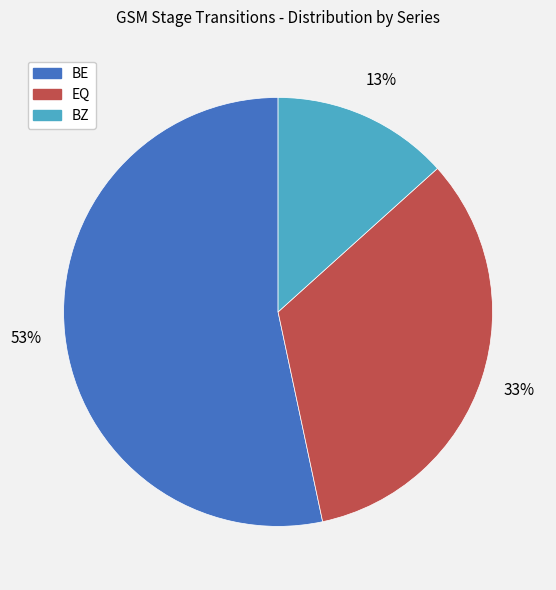

Which slice is the largest?

BE